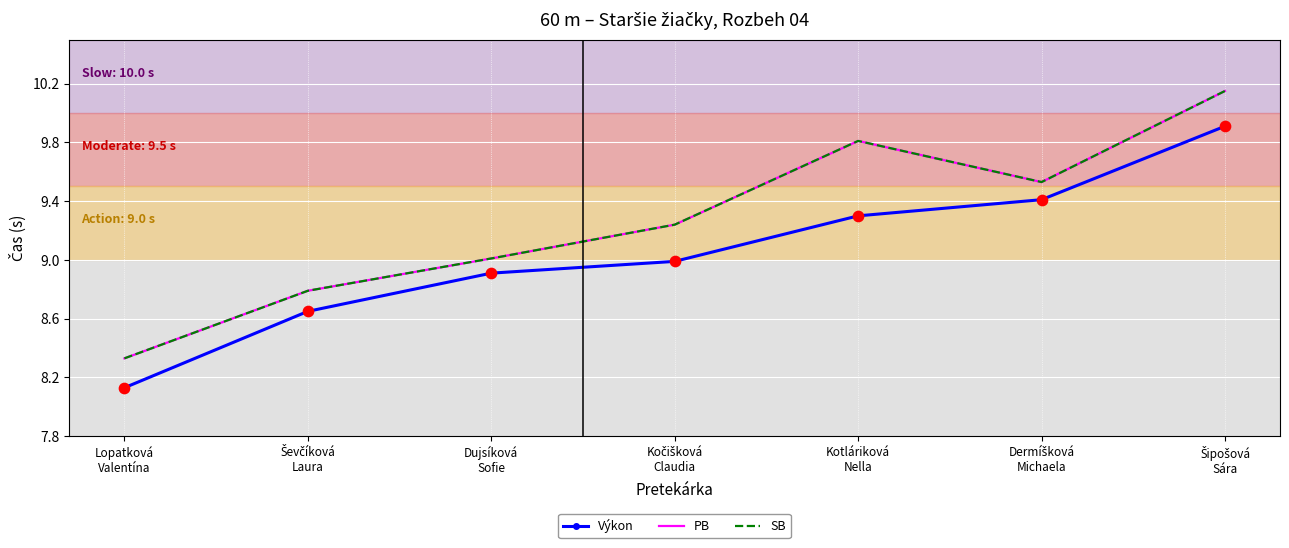

What is the total value across all series at Kotláriková
Nella?

28.9